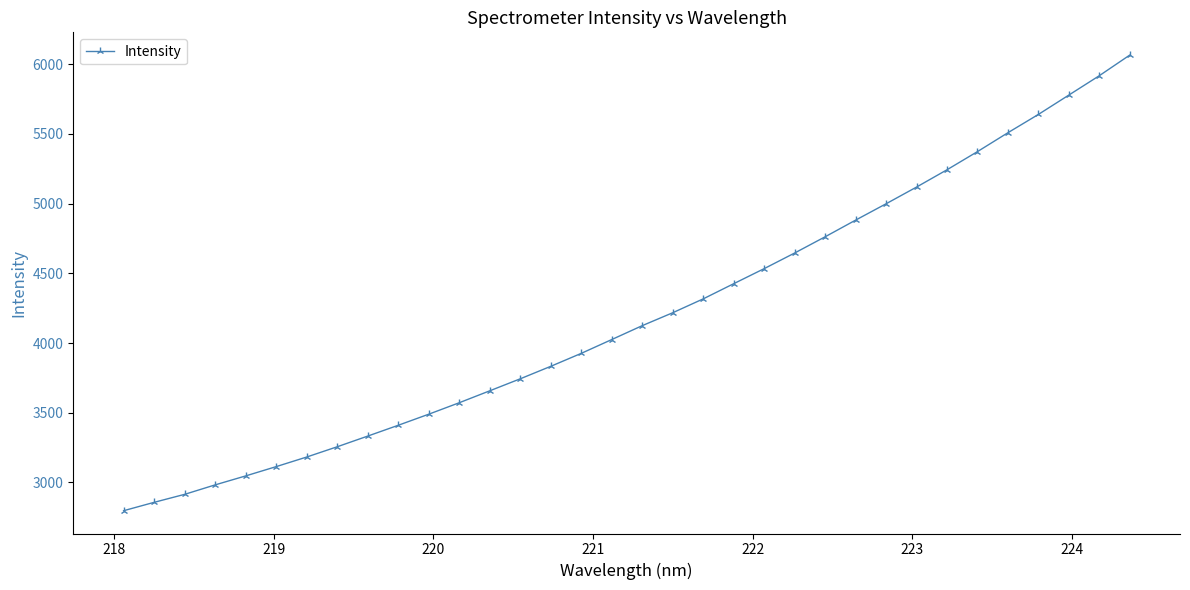

How many data points are less than 4124?

17